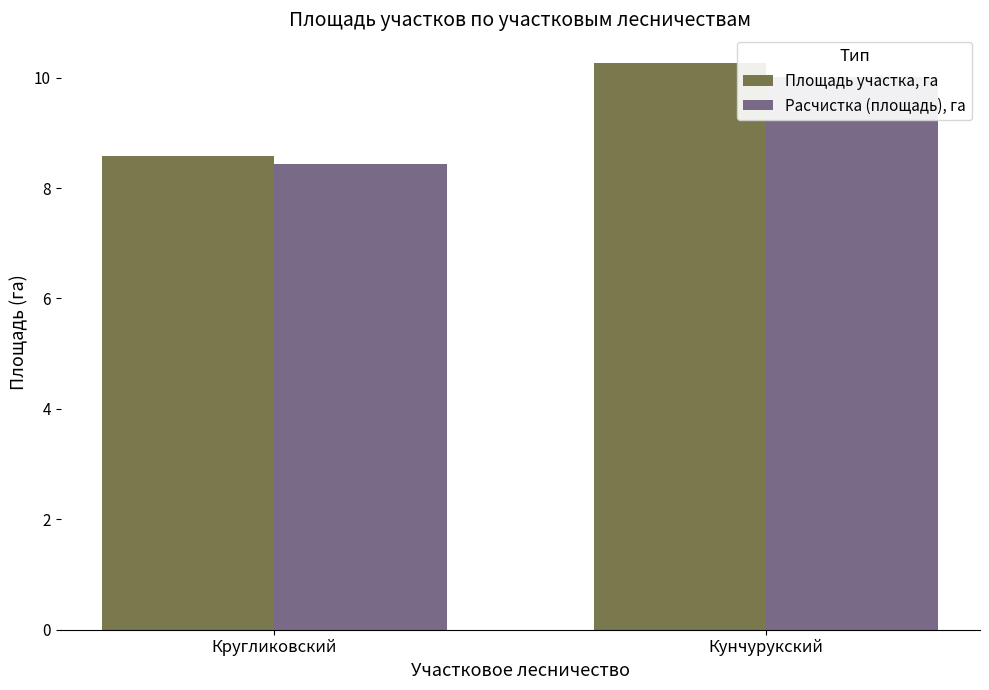

Rank the series by their average value, from highest to lowest.

Площадь участка, га, Расчистка (площадь), га